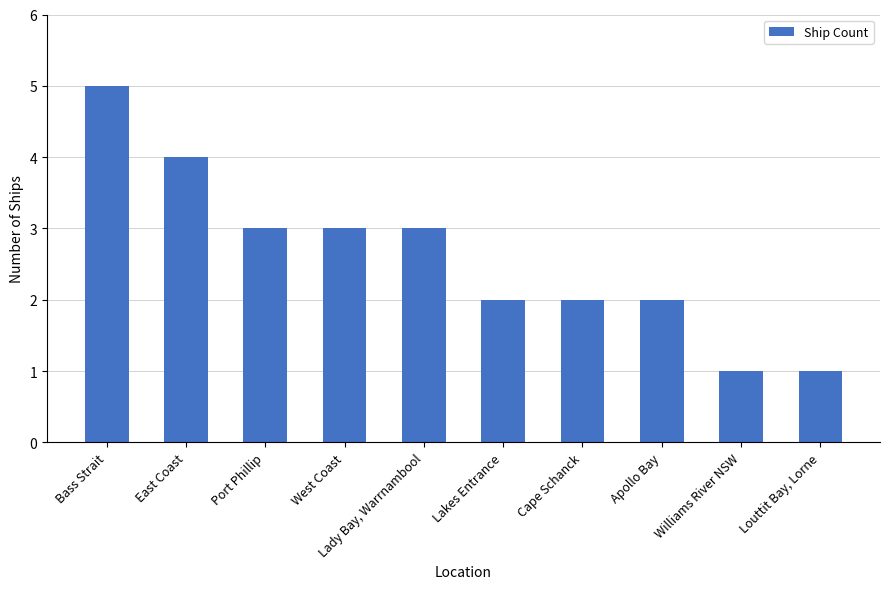

Between Lady Bay, Warrnambool and Louttit Bay, Lorne, which is larger?

Lady Bay, Warrnambool